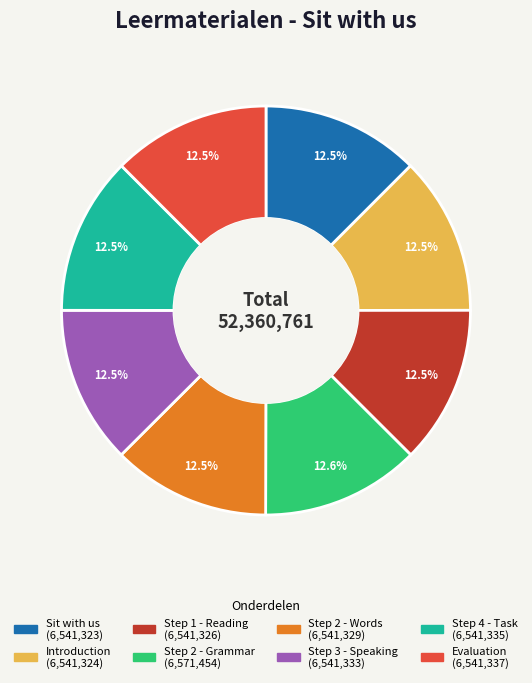

What is the ratio of the value at Step 3 - Speaking to the value at Step 2 - Words?

1.0